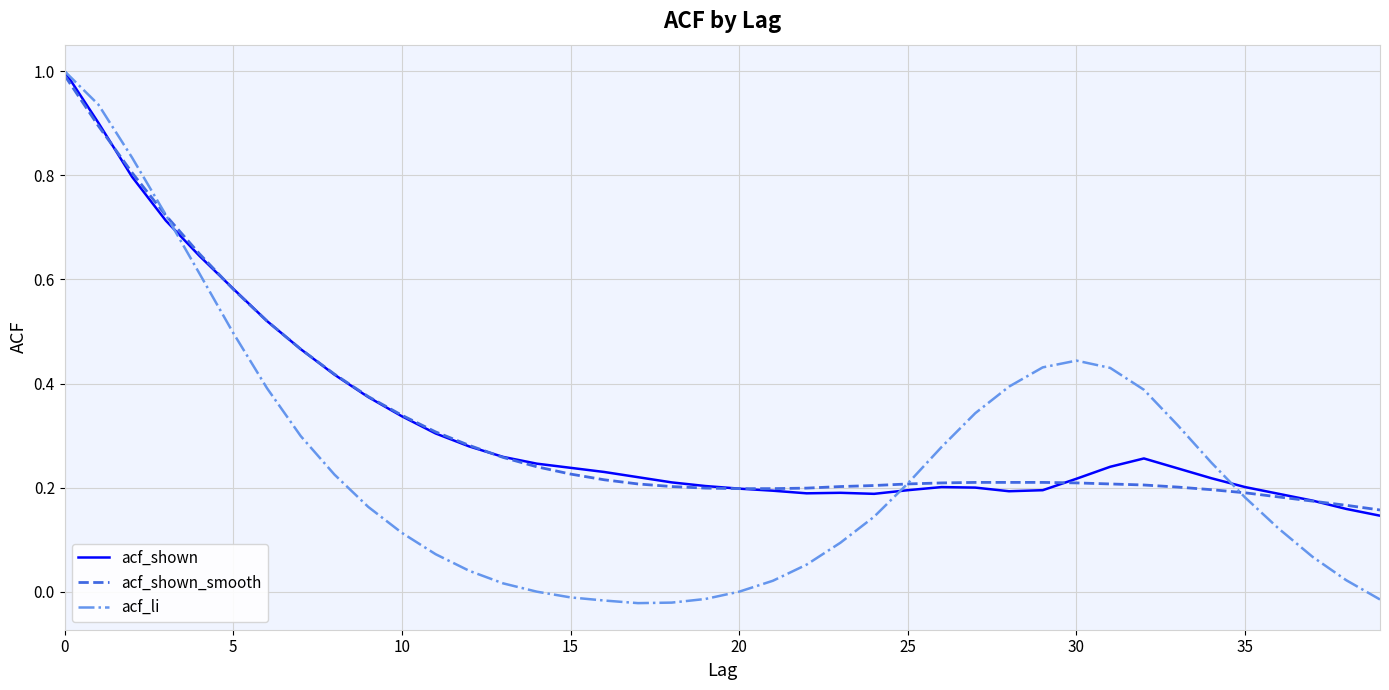

What is the difference between the second highest and minimum values in the acf_li series?

1.0